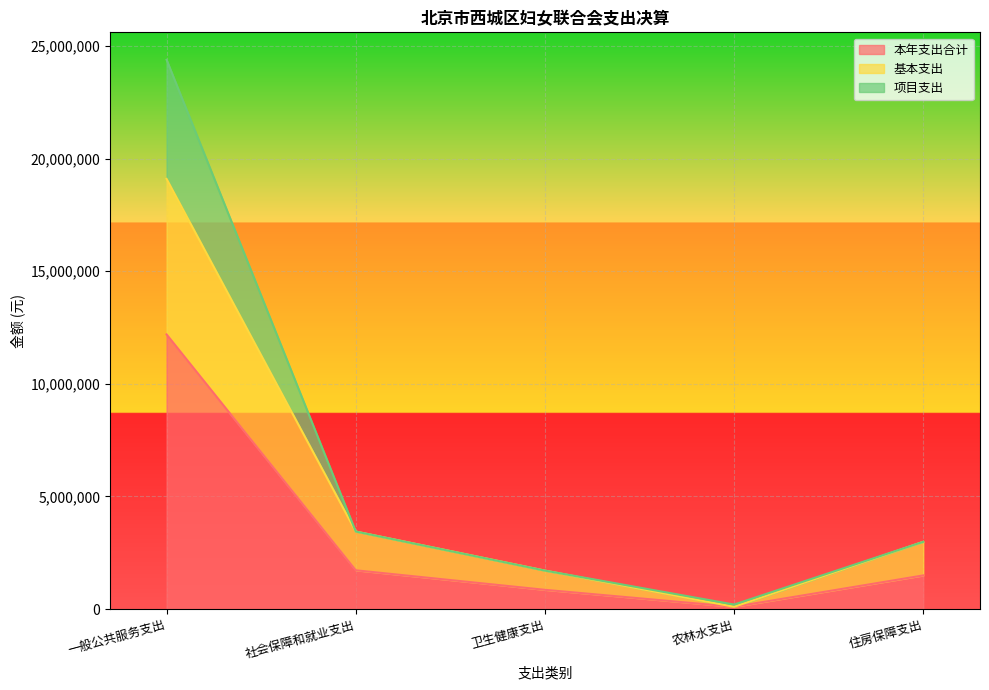

Which series changed the most between 卫生健康支出 and 农林水支出?

基本支出